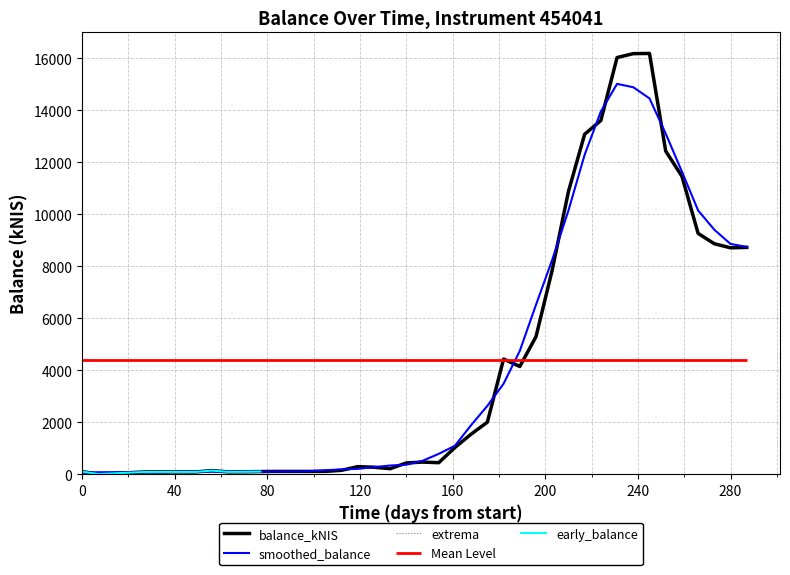

Does the chart display data point markers on the line(s)?

No